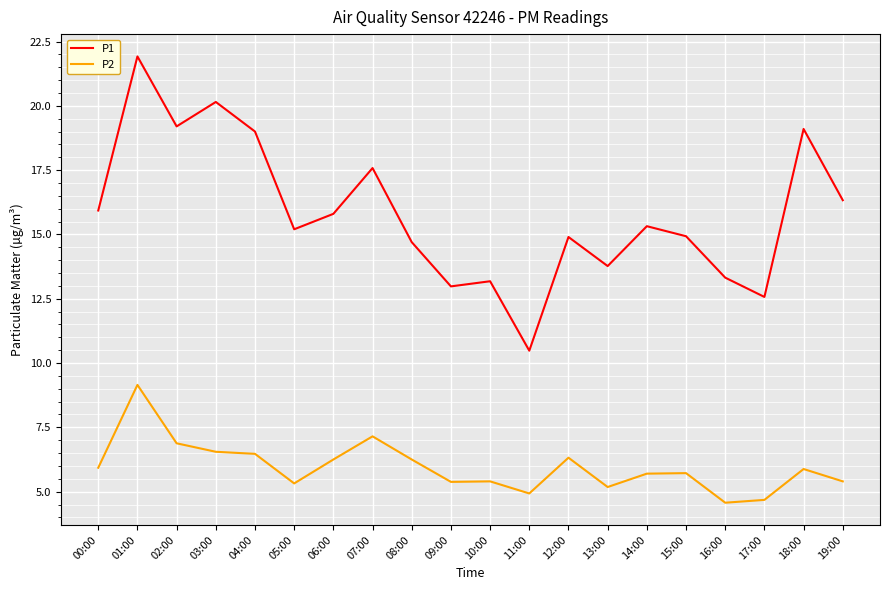

What is the difference between the second highest and second lowest values in the P1 series?

7.6